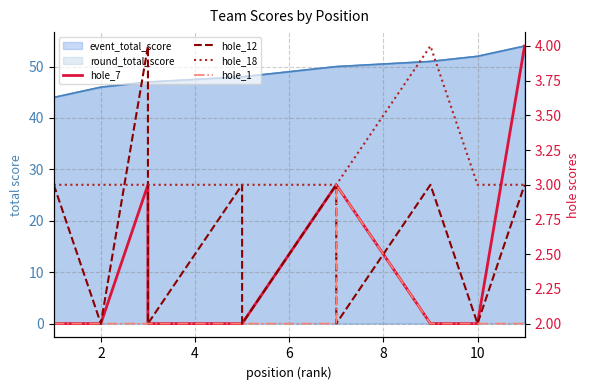

True or false: hole_1 and hole_18 intersect in this chart.

False